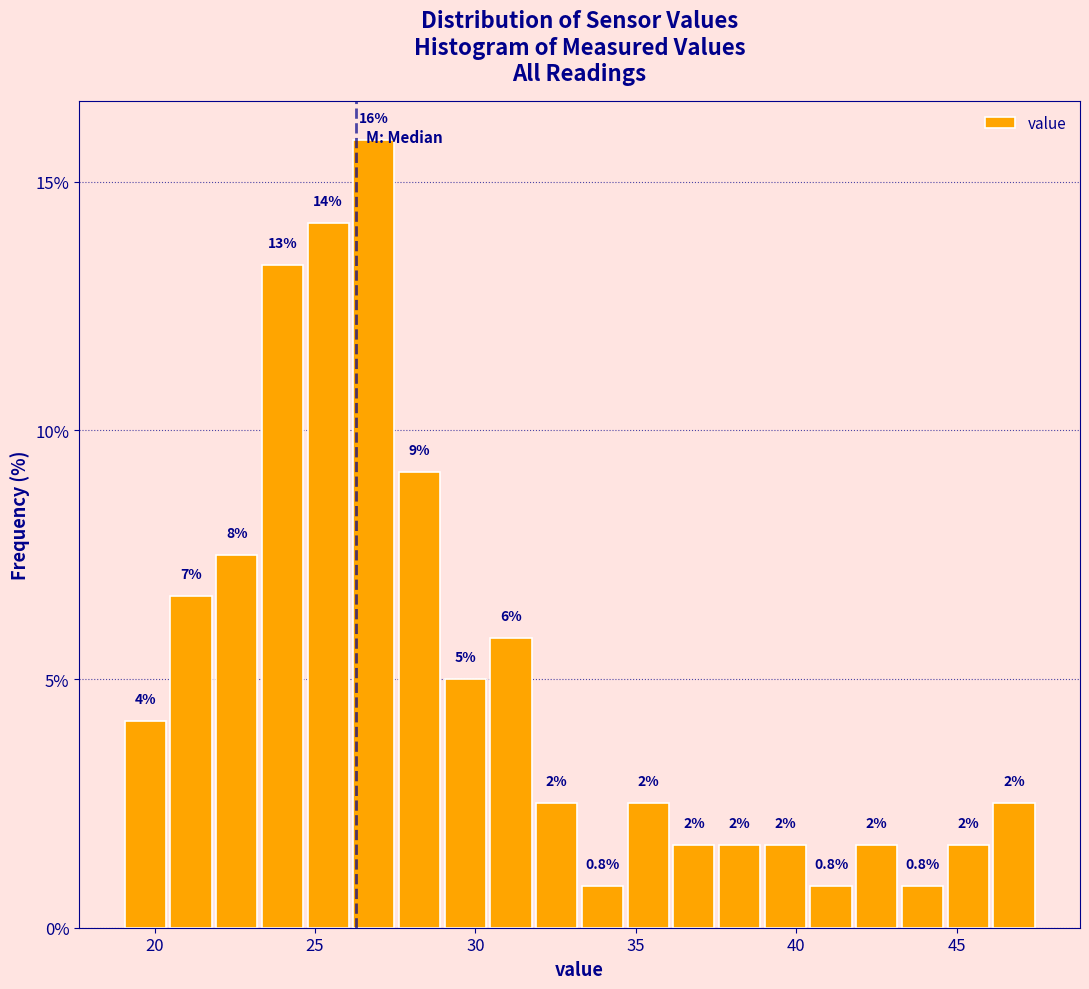

Around what value on the x-axis is the tallest bar? Give the approximate position of its centre, as read against the axis.

27.0